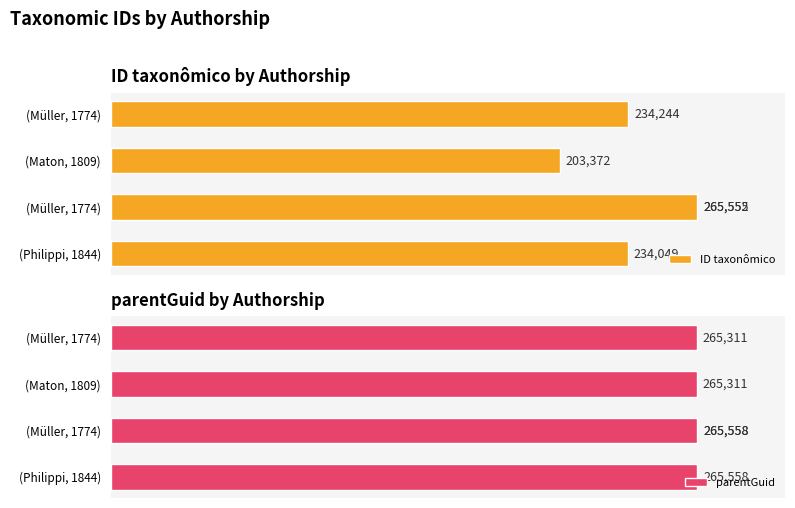

How many values in the parentGuid series are below 265558?

2